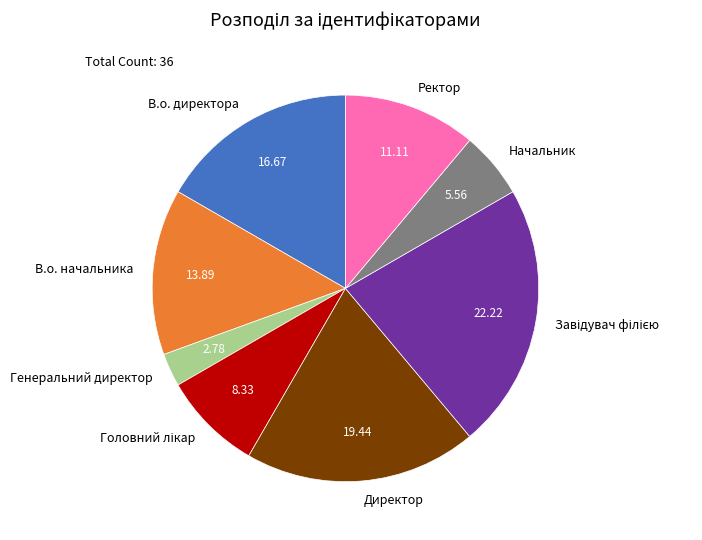

Approximately how many times larger is the value at Начальник compared to В.о. директора?

0.3